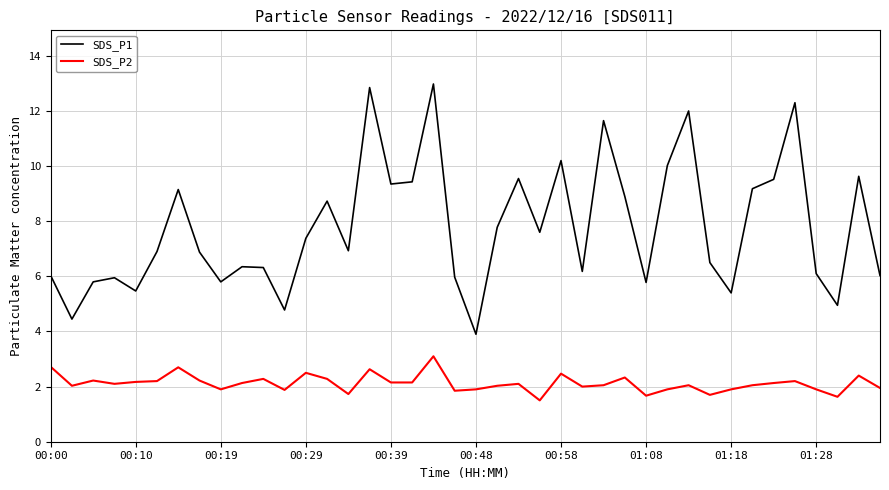

True or false: SDS_P2 has more than 2 points higher than both neighbors.

True